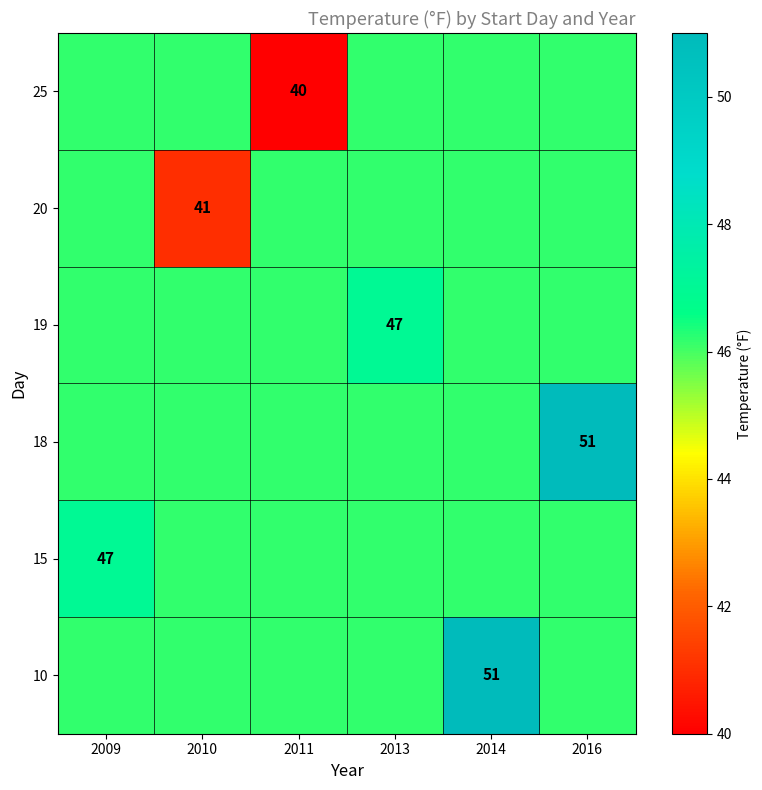

Count the number of categories in the chart.

6